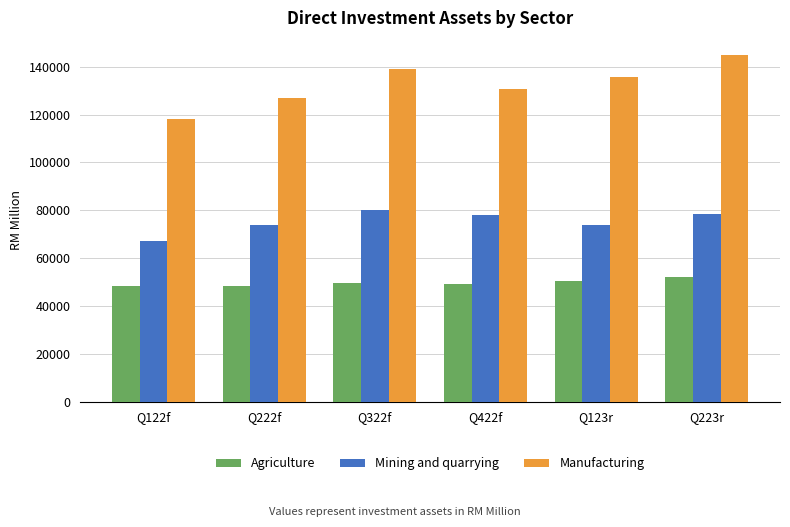

What is the value of the Manufacturing bar at the 5th from the left?

135621.9